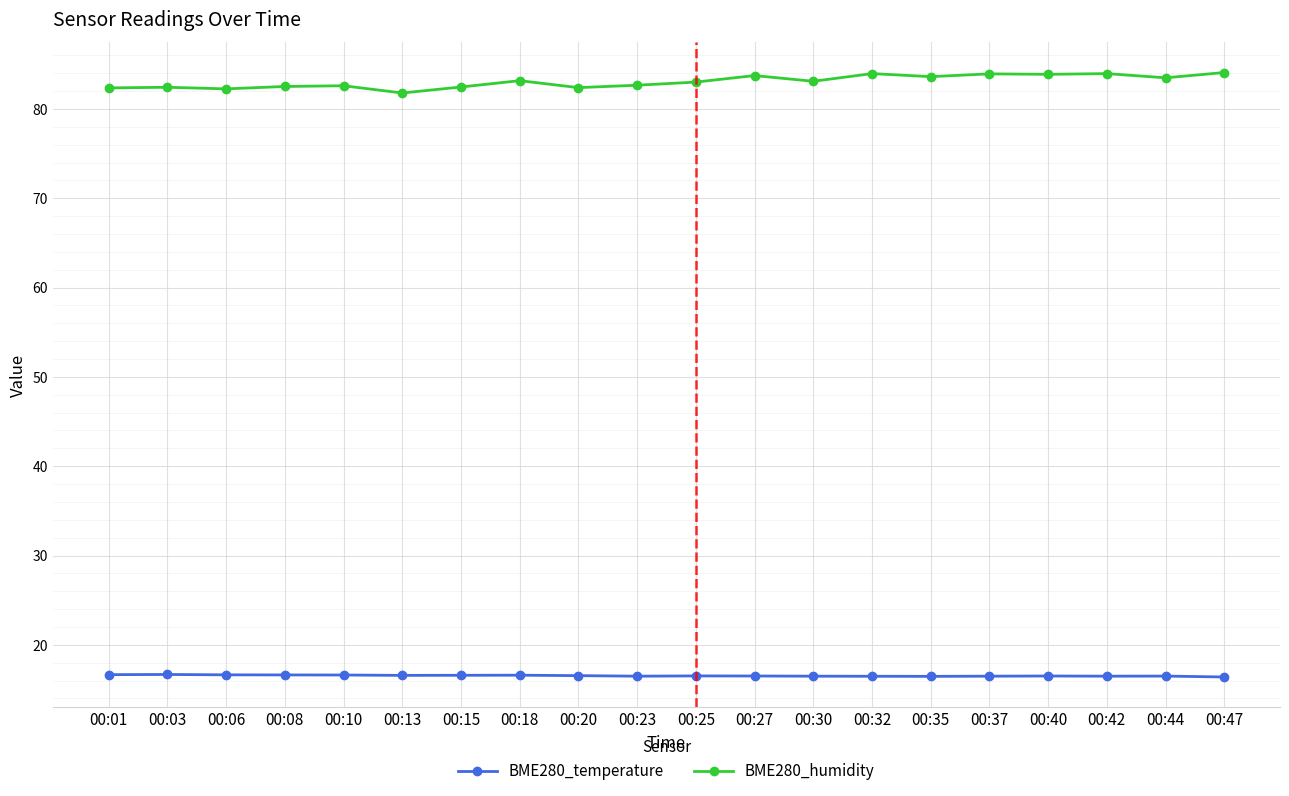

How many lines are shown in the chart?

2